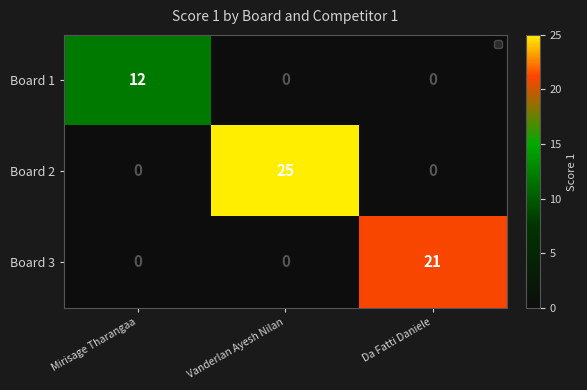

What is the difference between the maximum and minimum values in the Board 3 series?

21